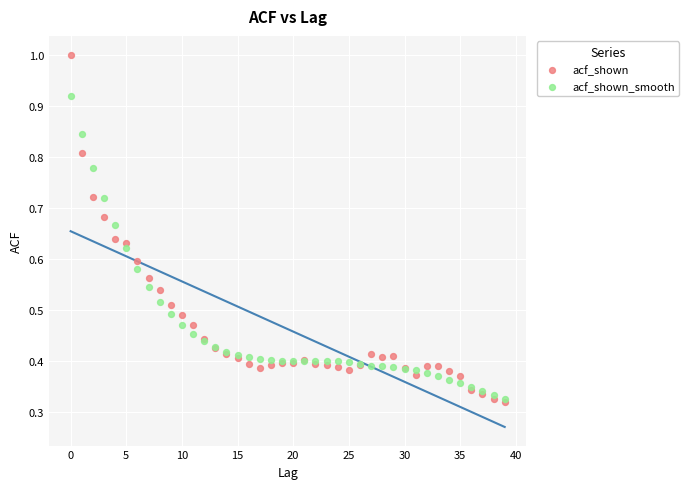

Which series has the widest spread of Y values?

acf_shown